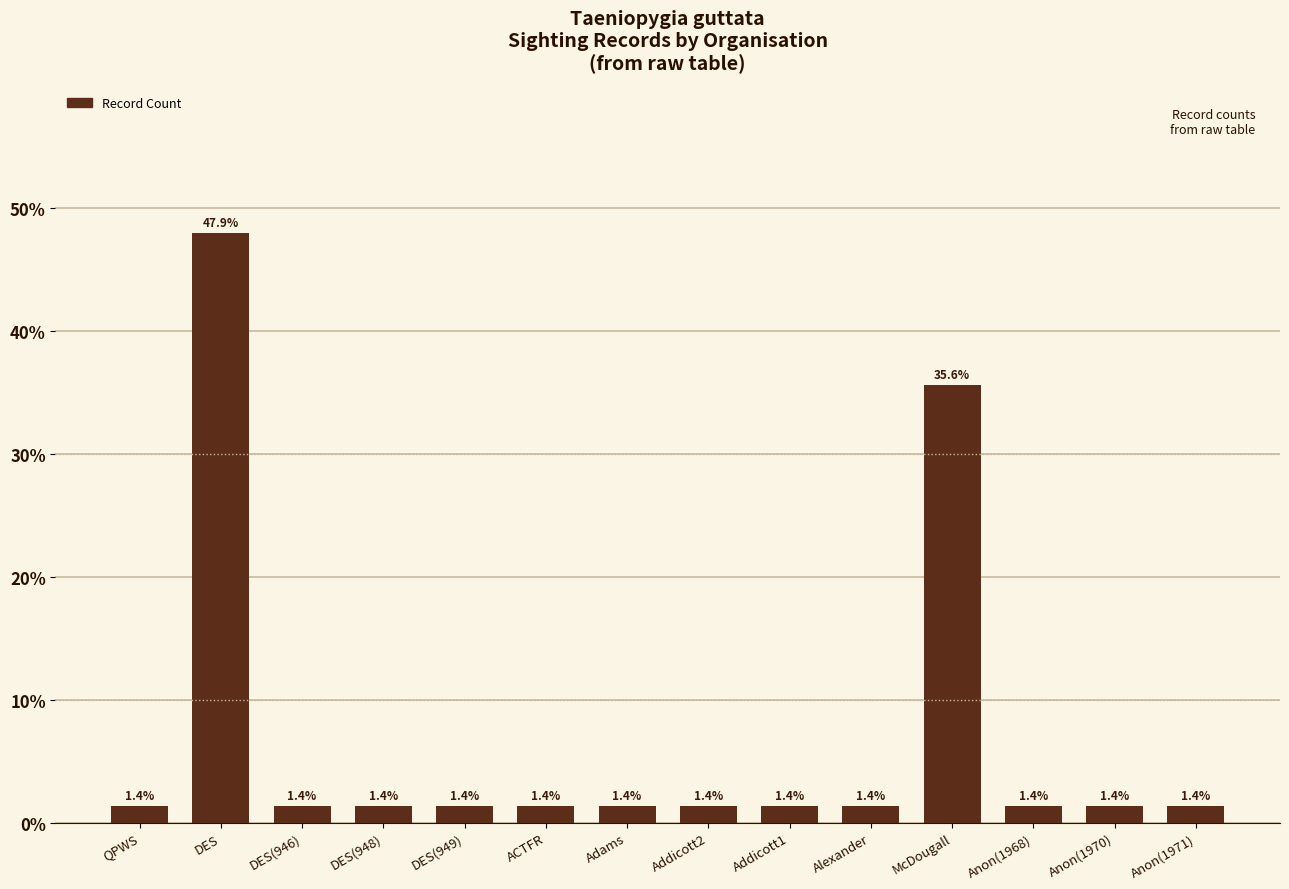

True or false: the data shows 1.4 at QPWS.

True